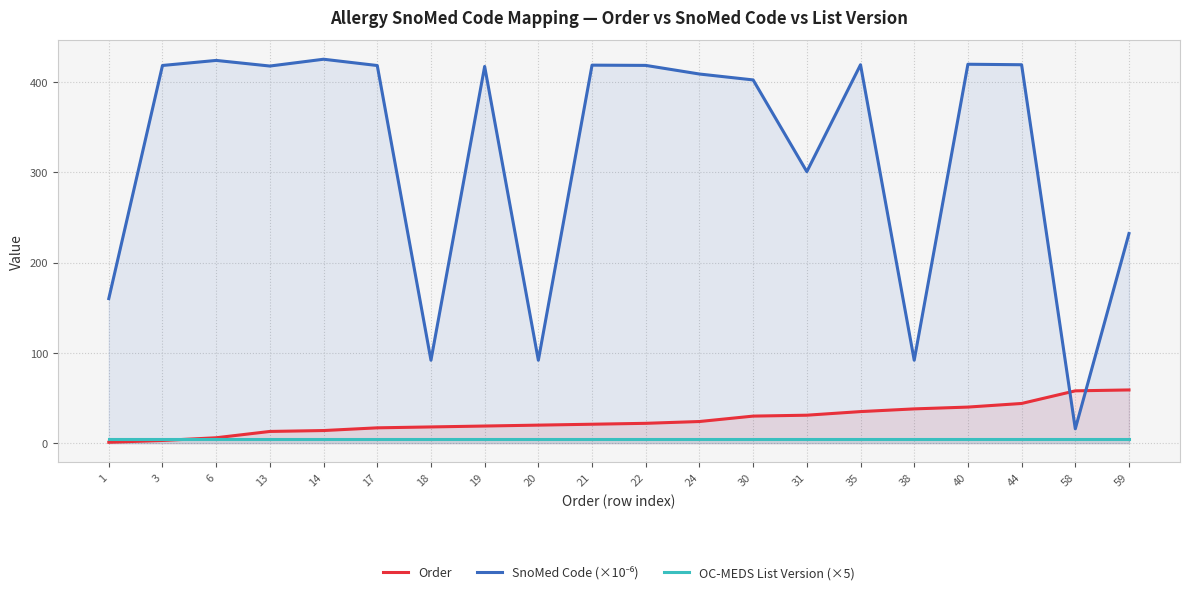

Rank the series by their maximum value, from highest to lowest.

SnoMed Code (×10⁻⁶), Order, OC-MEDS List Version (×5)